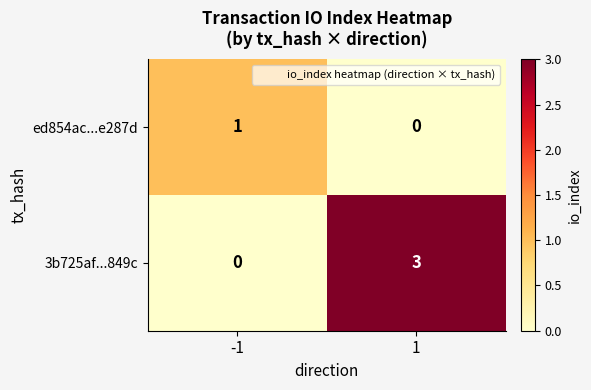

Count the number of categories in the chart.

2